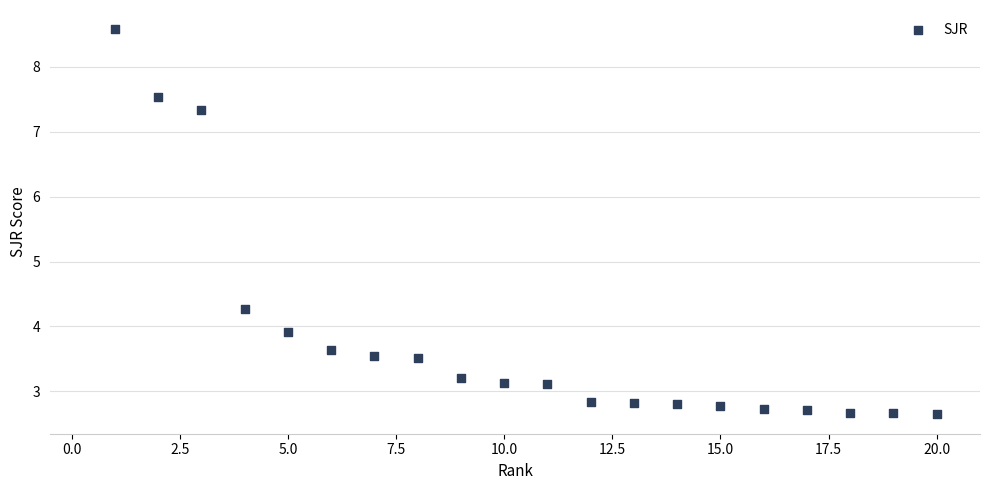

What is the range of X values (max minus min)?

19.0